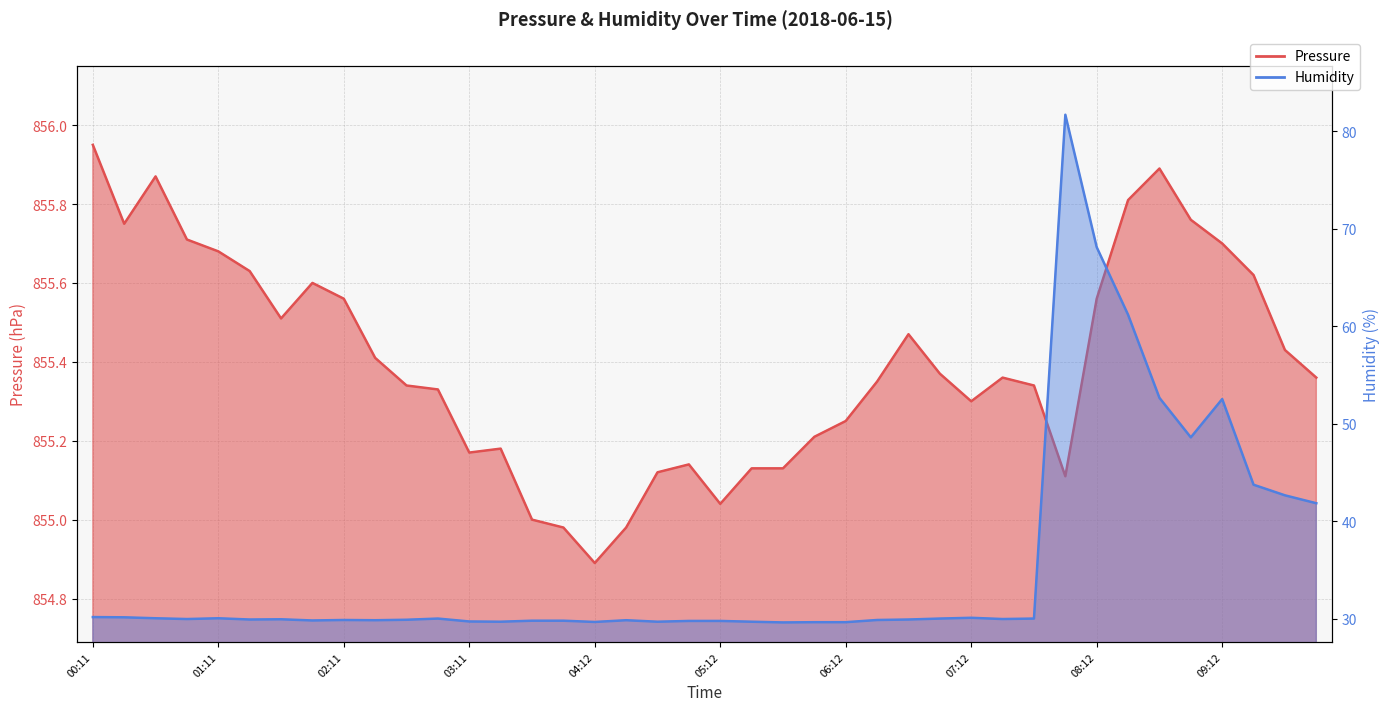

What is the value of the Humidity point at the 25th from the left?

29.6